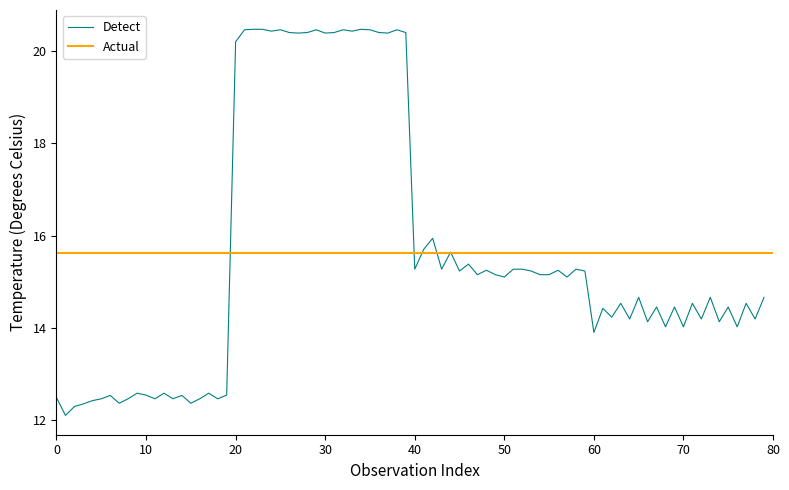

What is the minimum value for Detect?

12.1